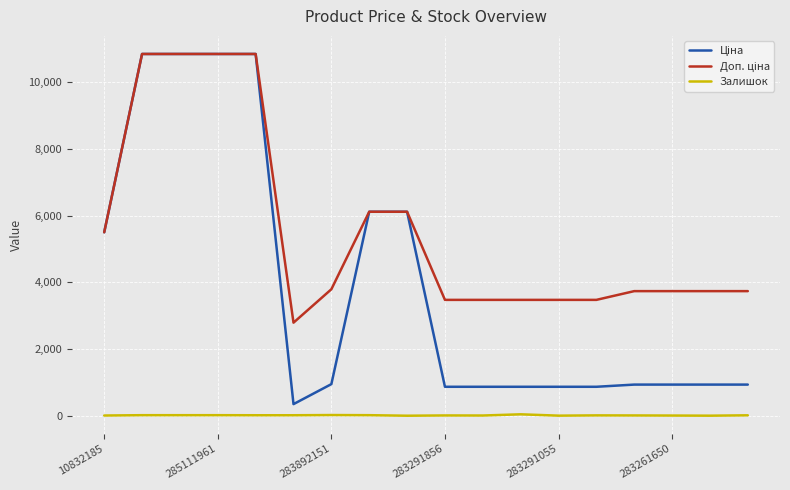

Does the chart have visible grid lines?

Yes